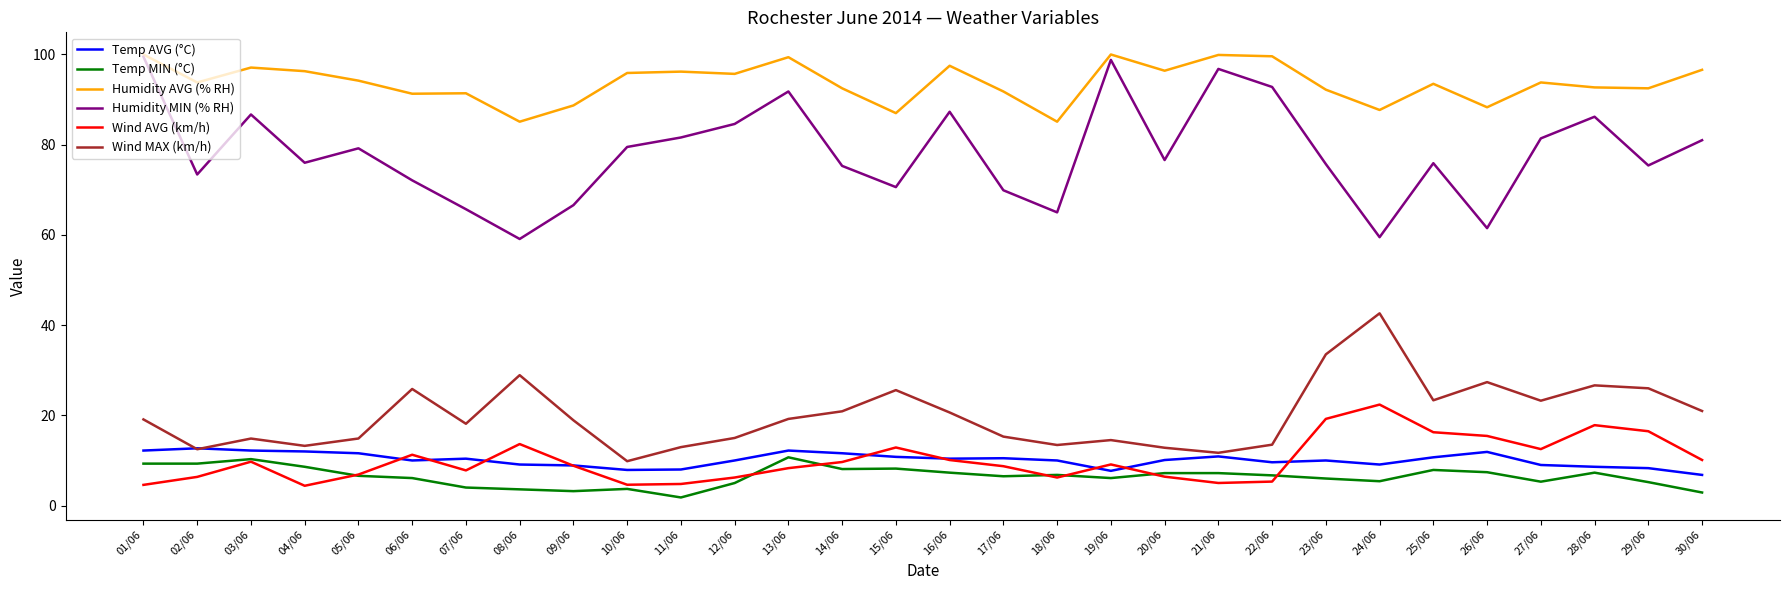

How many times do Wind AVG (km/h) and Temp MIN (°C) cross each other?

7